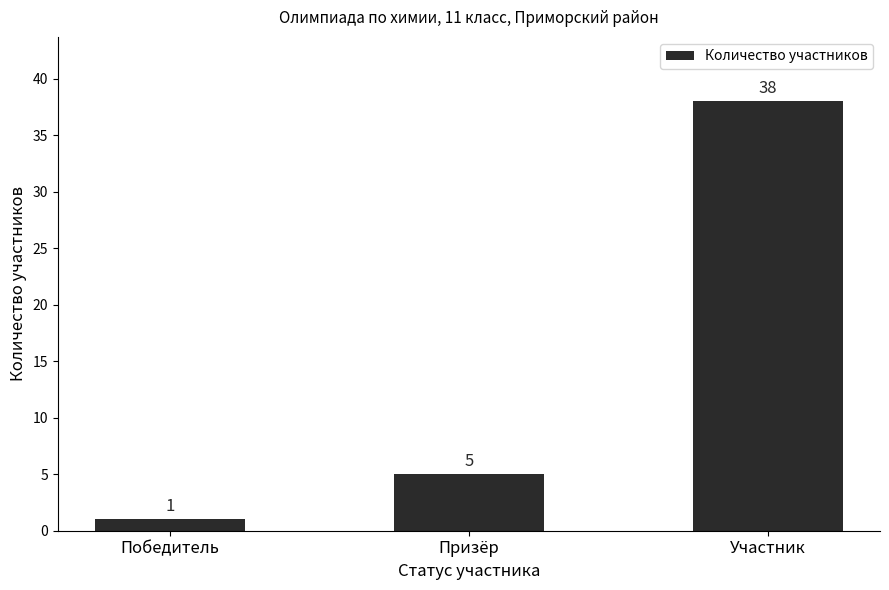

Read the value at Участник, to the nearest 10.

40